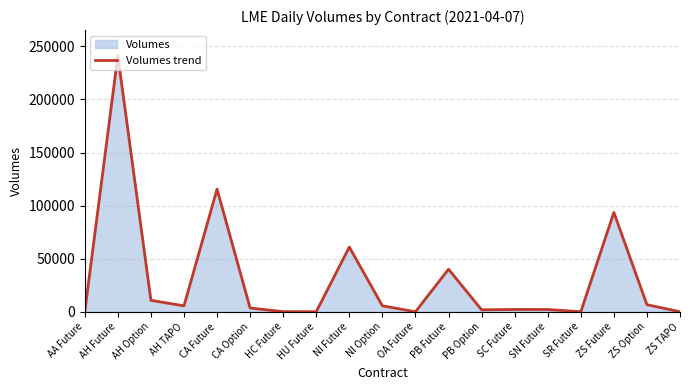

Reading left to right, what are all the values shown in this chart?

1	241219	10771	5600	115491	3520	112	81	60961	5632	4	40086	1860	2173	2147	14	93583	6670	18